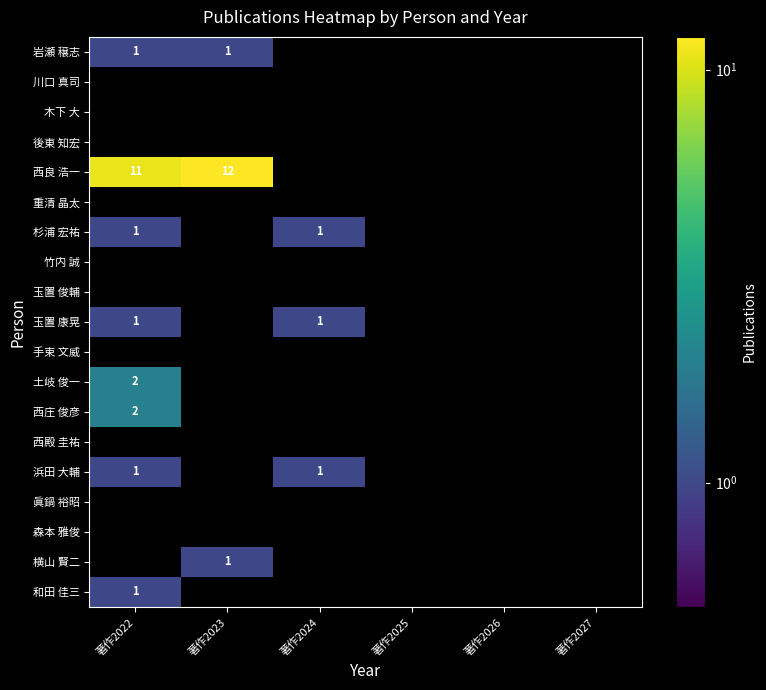

The value of 横山 賢二 at 著作2023 is 1. True or false?

True